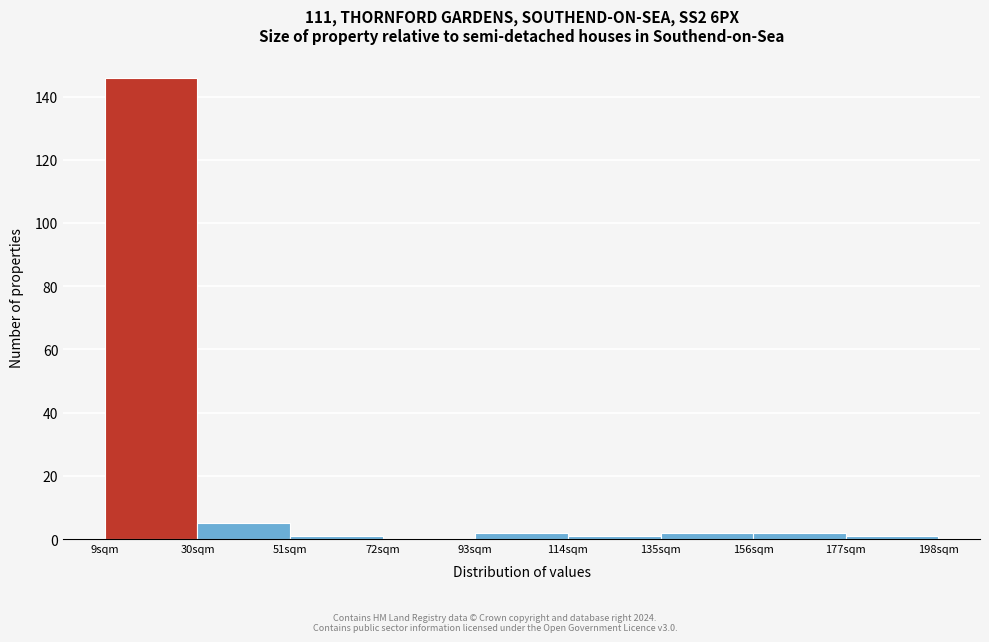

Reading left to right, transcribe this chart: for each bar, give the range it covers on the x-axis and its height. Neither the bar edges nor the heights are printed on the chart, so give them approximately, as read against the axes.

9 to 30: 146
30 to 51: 6
51 to 72: under 2
72 to 93: 0
93 to 114: 2
114 to 135: under 2
135 to 156: 2
156 to 177: 2
177 to 198: under 2